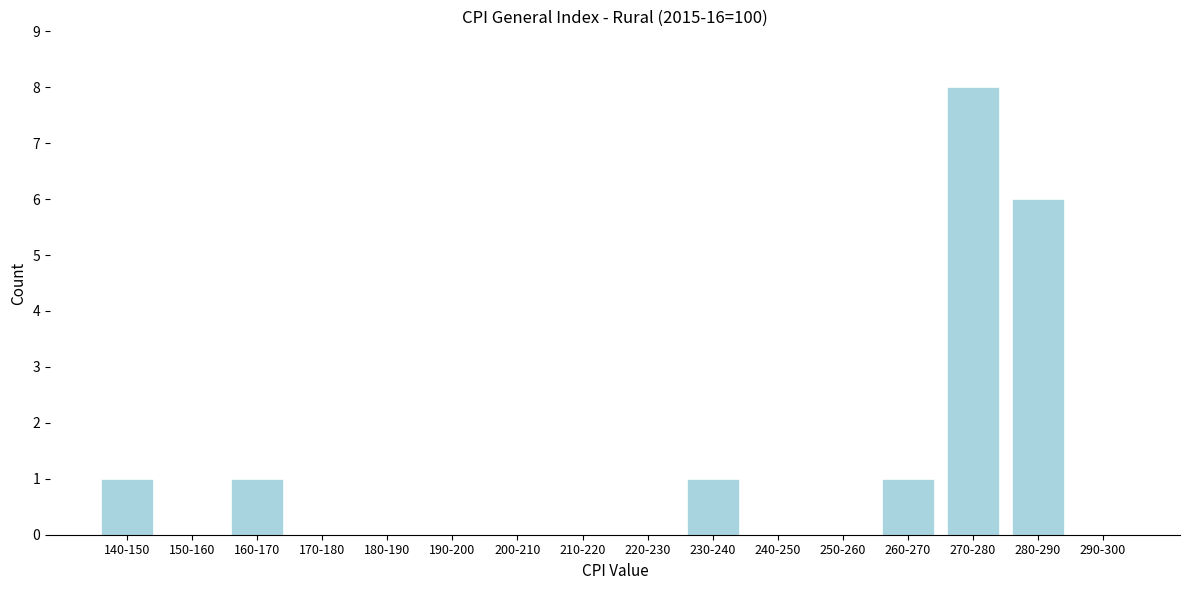

Reading left to right, list all the values displayed in this chart.

140-150=1	150-160=0	160-170=1	170-180=0	180-190=0	190-200=0	200-210=0	210-220=0	220-230=0	230-240=1	240-250=0	250-260=0	260-270=1	270-280=8	280-290=6	290-300=0